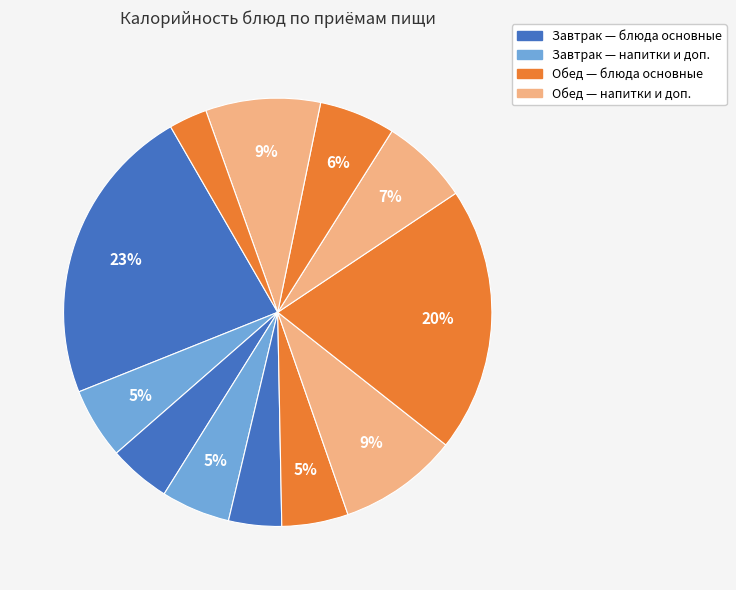

How many slices are in this pie chart?

12